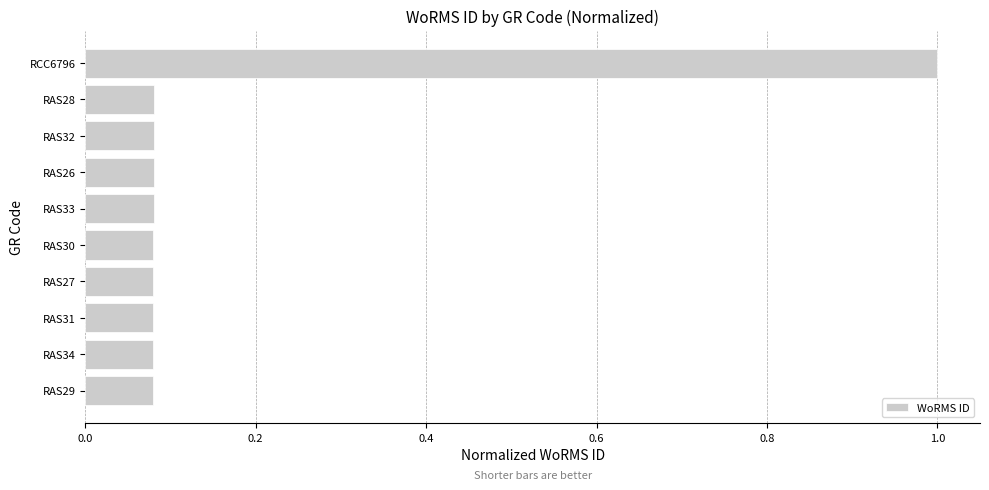

The chart shows a value of 0.0 at RAS27. True or false?

False